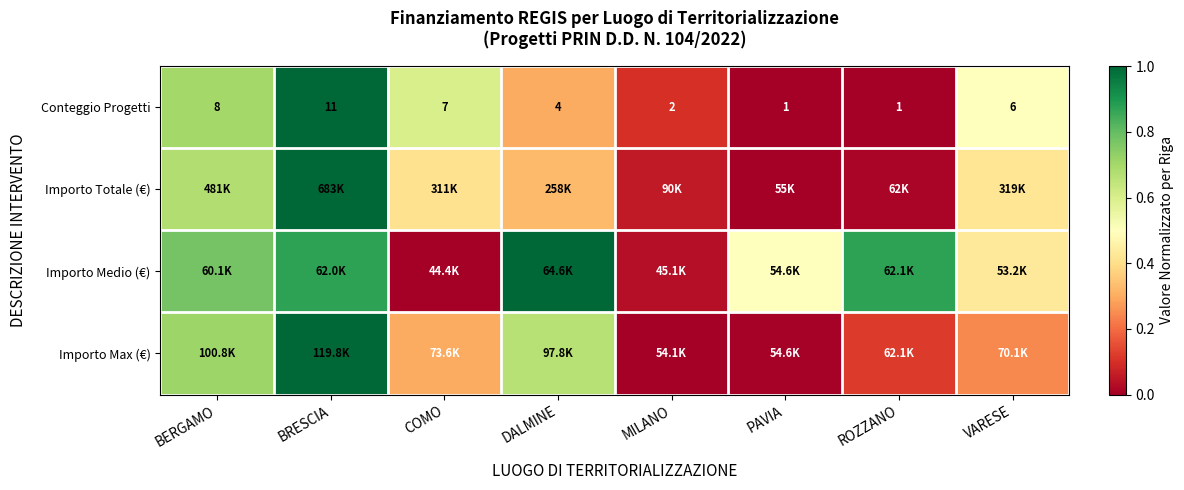

At which label does Conteggio Progetti reach its peak?

BRESCIA